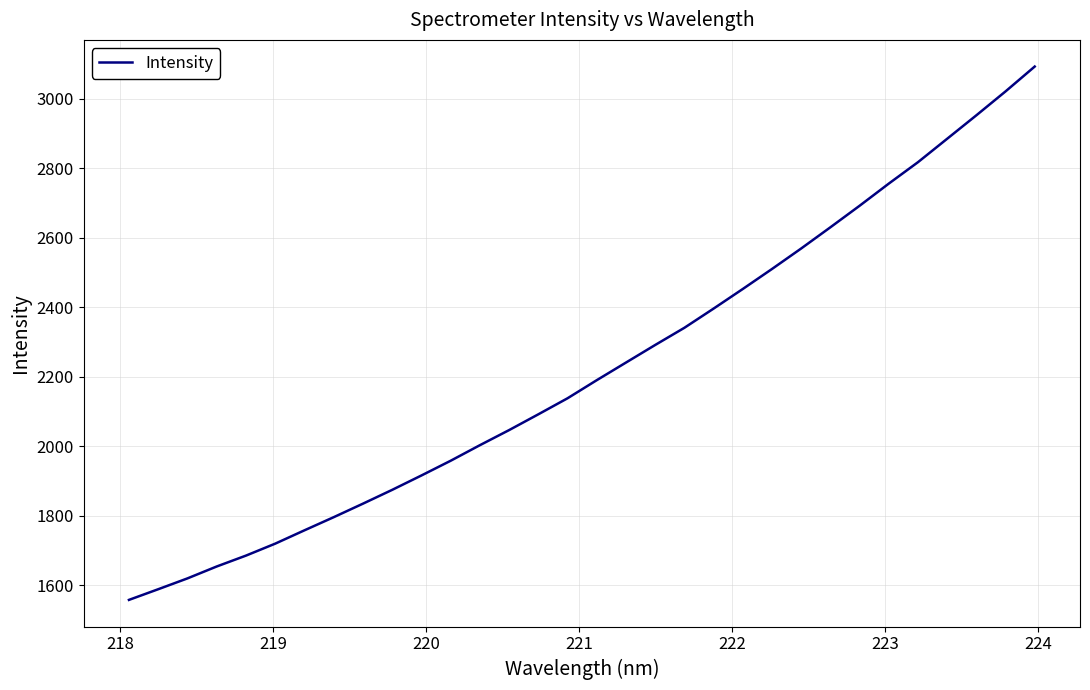

What is the difference between the maximum and minimum values?

1535.4